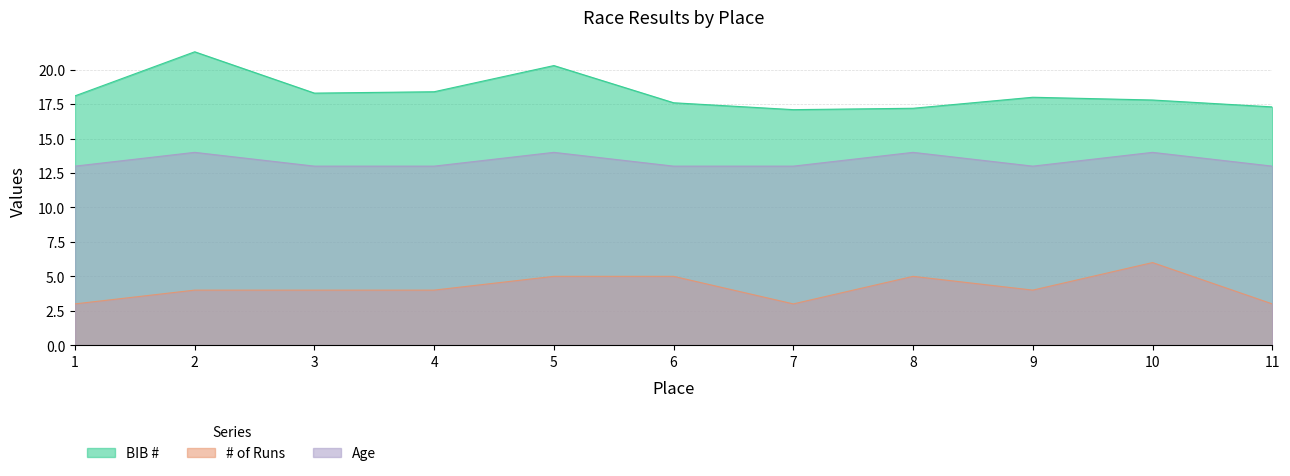

Count the Age values in the range 13 to 14.

11